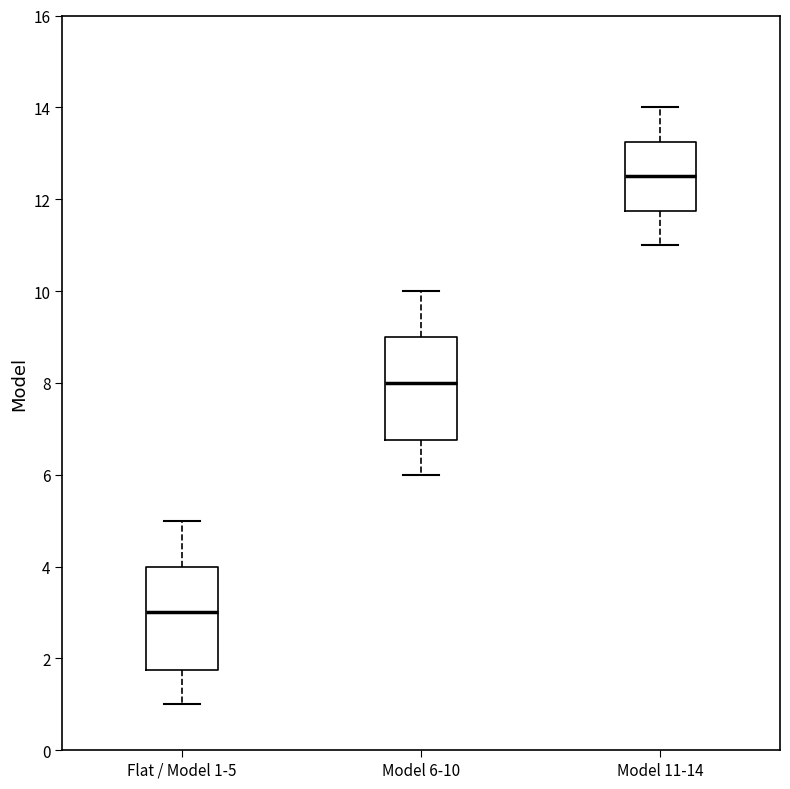

Which box has the highest median line?

Model 11-14